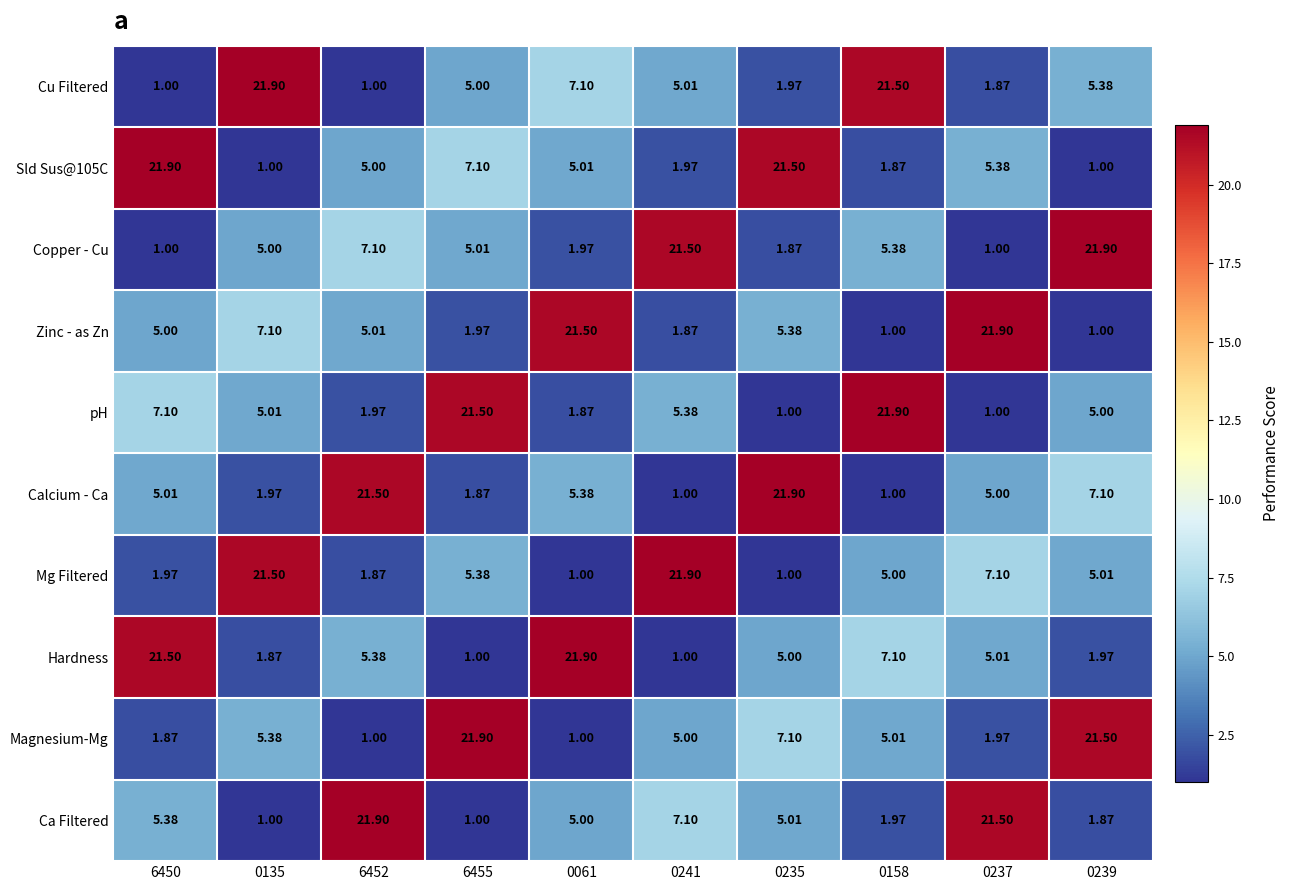

Which series changed the most between 6455 and 0239?

Copper - Cu